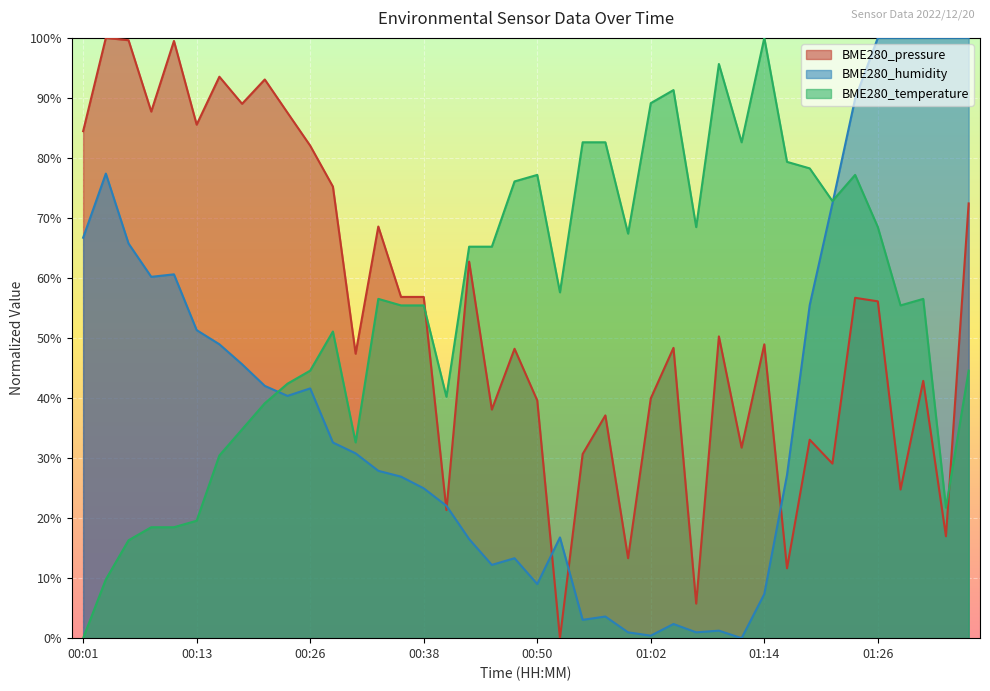

Which series has the widest spread of values?

BME280_pressure